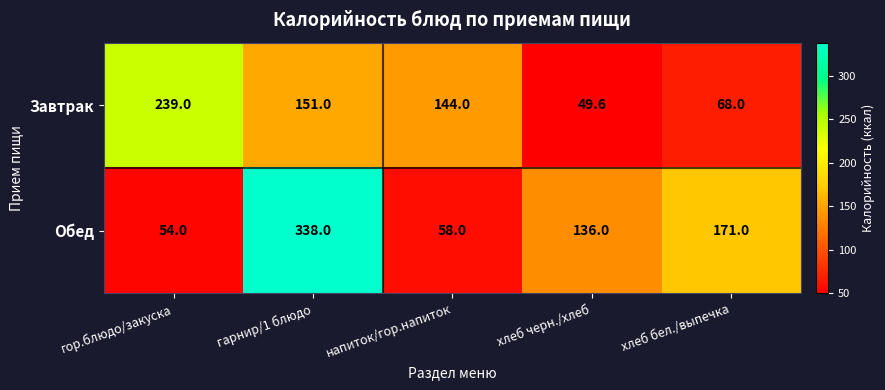

How many categories are shown in the chart?

5